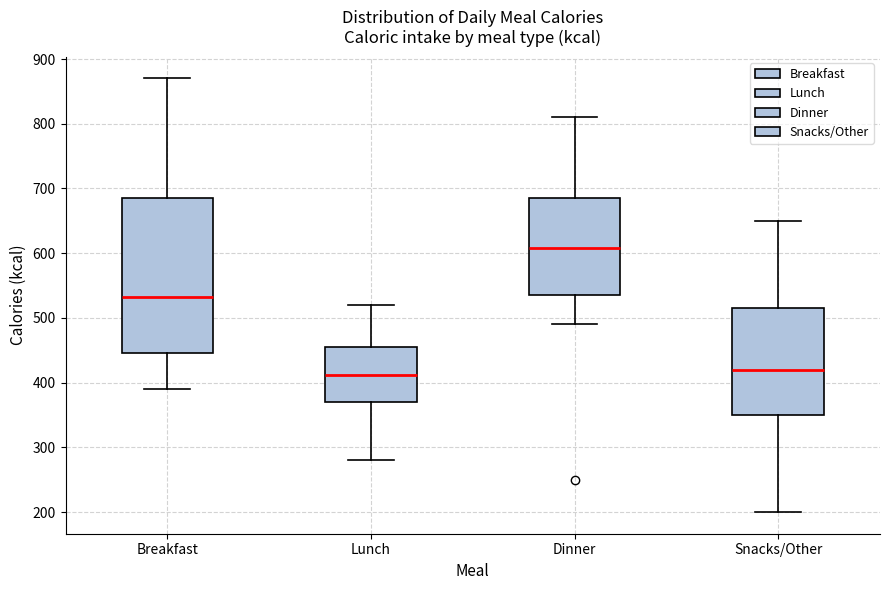

Where is the upper edge of the box for Dinner on the y-axis? The values are not printed on the chart, so give them approximately, as read against the axis.

690